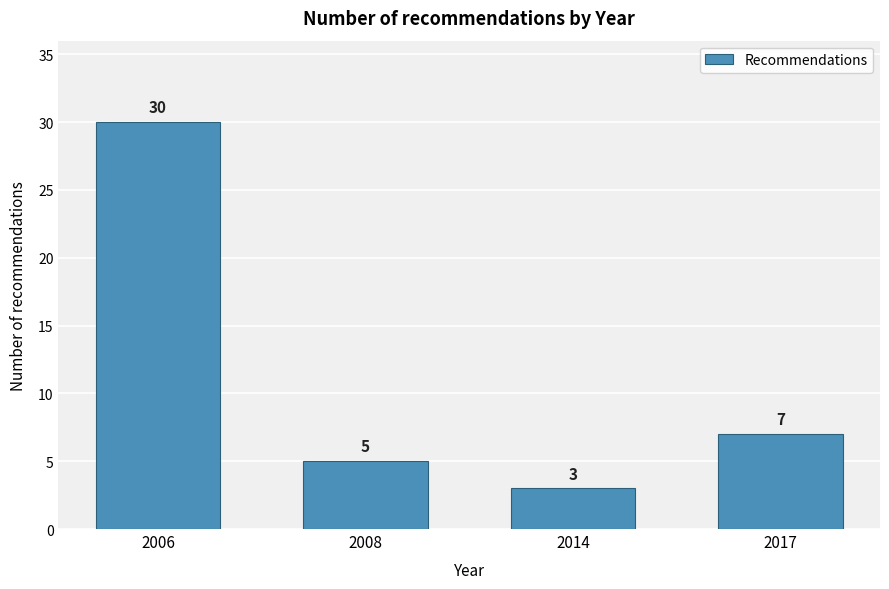

Reading right to left, what are all the values shown in this chart?

7	3	5	30